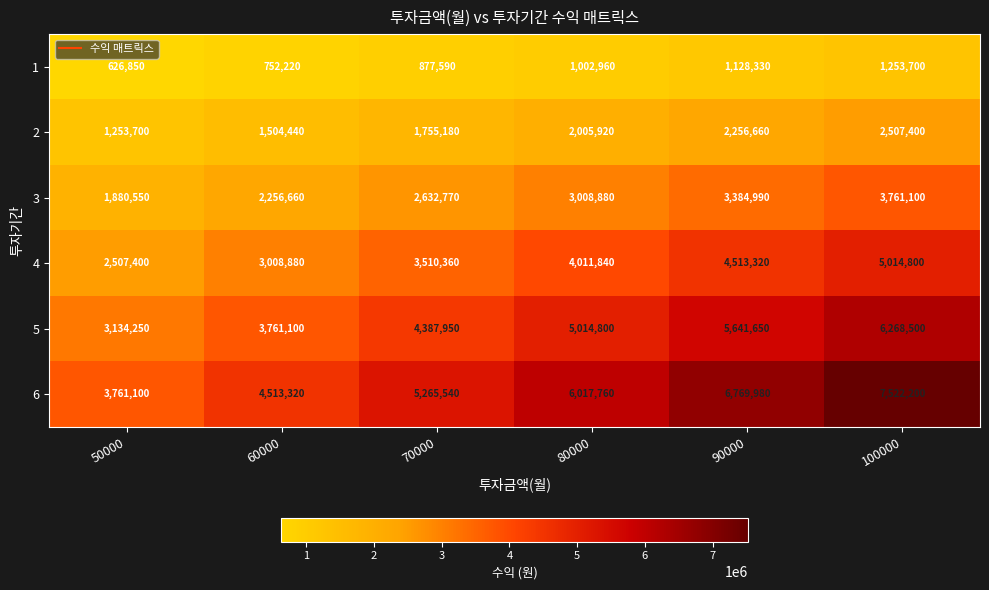

What is the difference between the highest and lowest values at 90000?

5641650